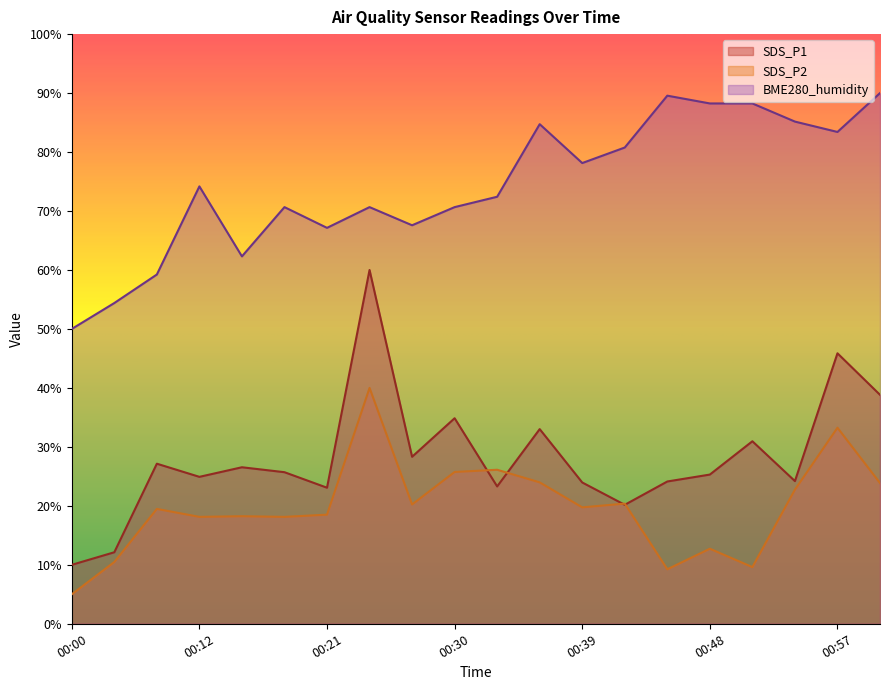

What is the sum of the BME280_humidity values at 00:30 and 00:24?

141.3